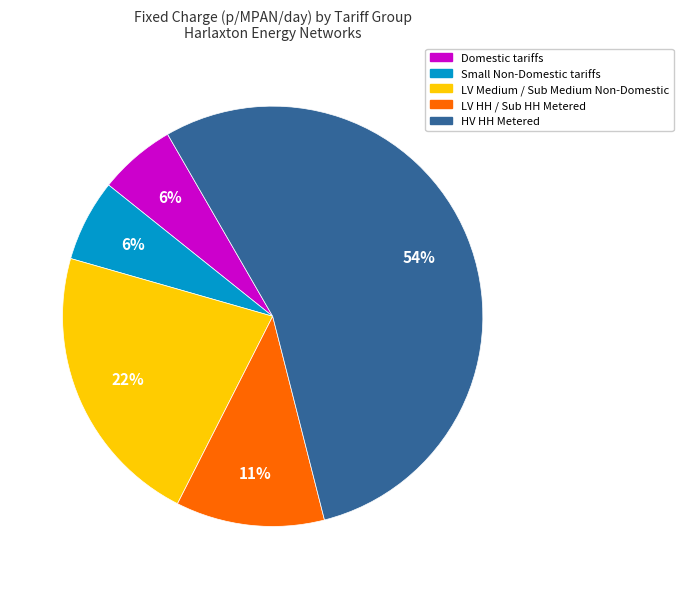

Which slice is the largest?

HV HH Metered